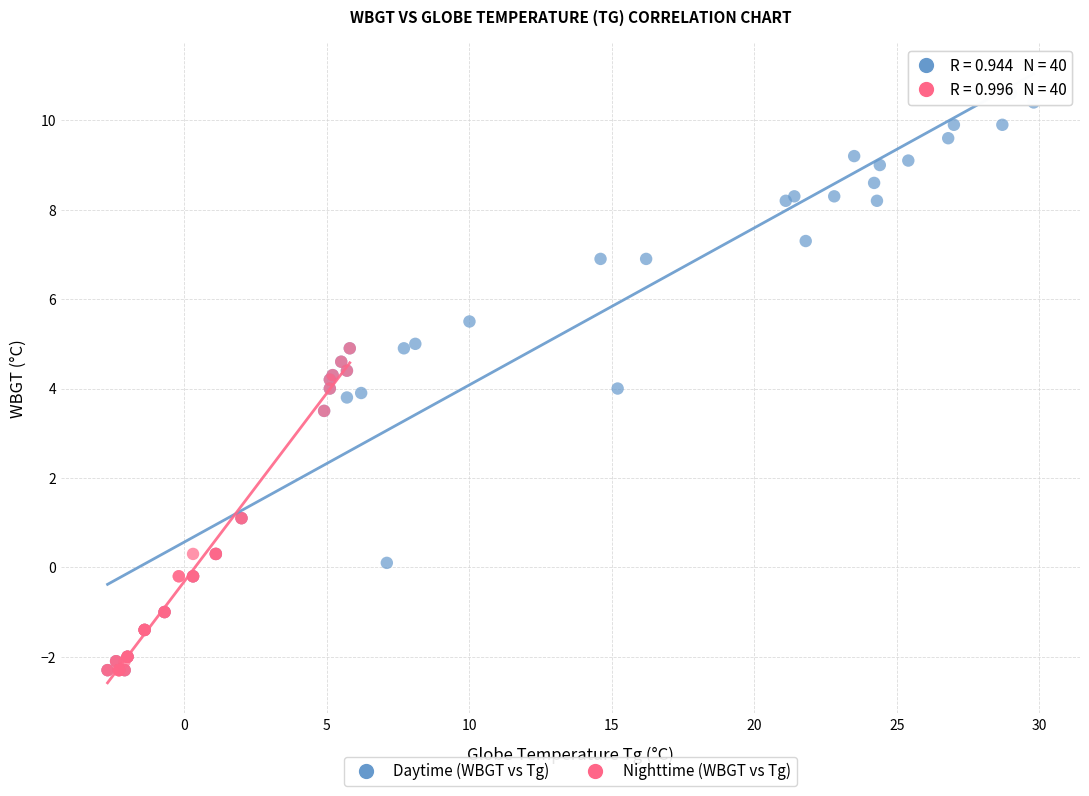

Which series has the widest spread of Y values?

Daytime (WBGT vs Tg)